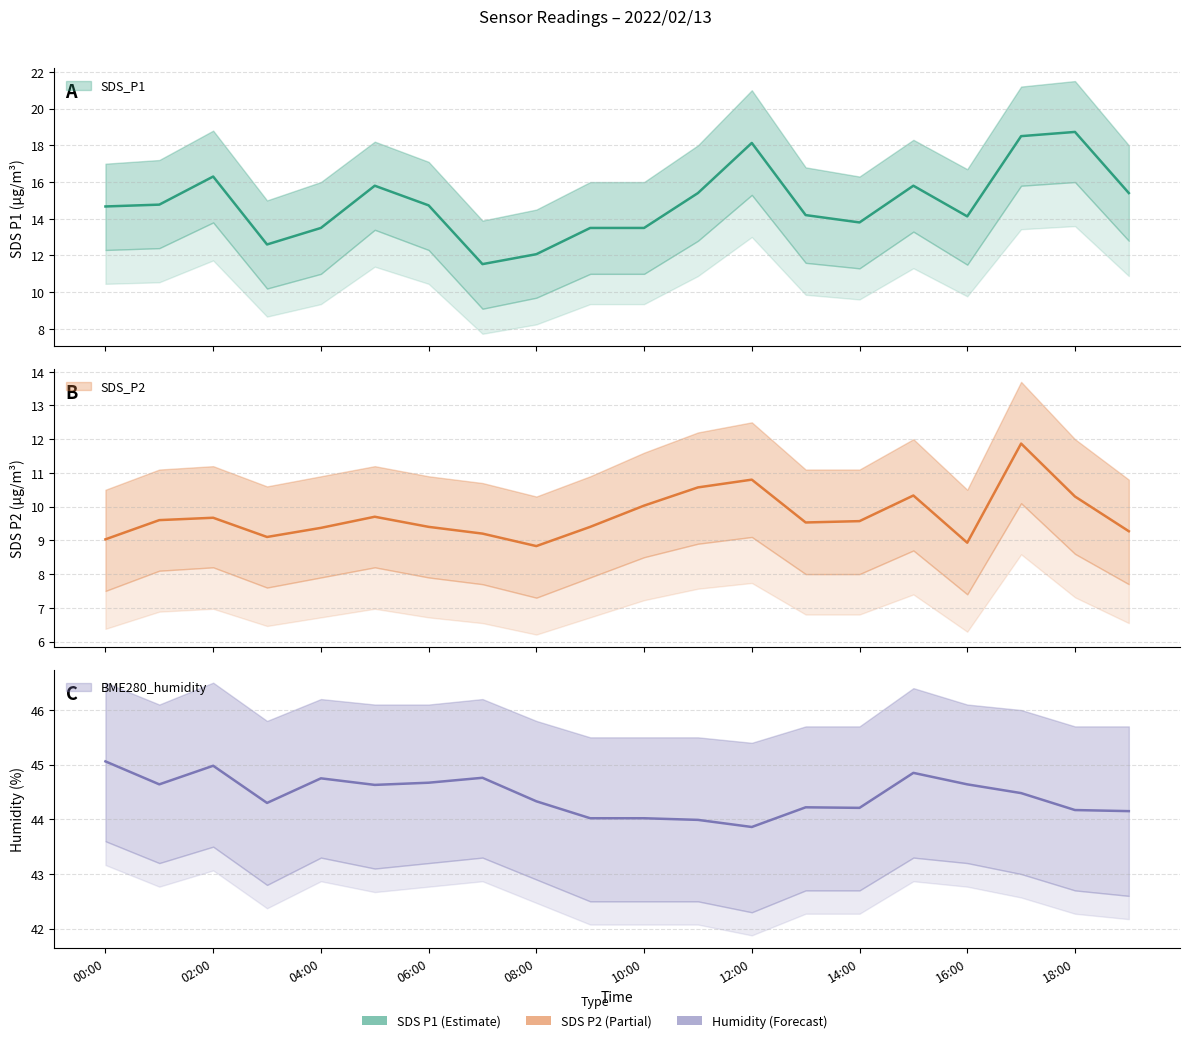

Reading right to left, what are all the values shown in this chart?

SDS_P1: 15.4	18.7	18.5	14.1	15.8	13.8	14.2	18.1	15.4	13.5	13.5	12.1	11.5	14.7	15.8	13.5	12.6	16.3	14.8	14.7
SDS_P2: 9.3	10.3	11.9	8.9	10.3	9.6	9.5	10.8	10.6	10.0	9.4	8.8	9.2	9.4	9.7	9.4	9.1	9.7	9.6	9.0
BME280_humidity: 44.1	44.2	44.5	44.6	44.9	44.2	44.2	43.9	44.0	44.0	44.0	44.3	44.8	44.7	44.6	44.8	44.3	45.0	44.6	45.1